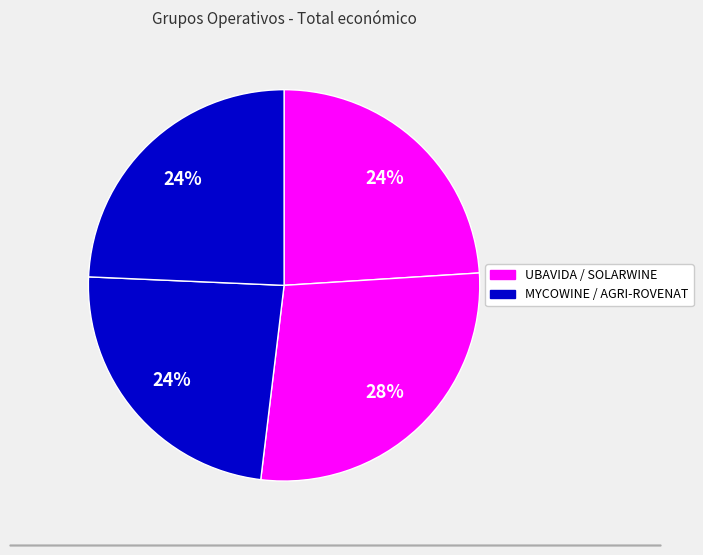

What is the largest slice in the pie chart?

SOLARWINE